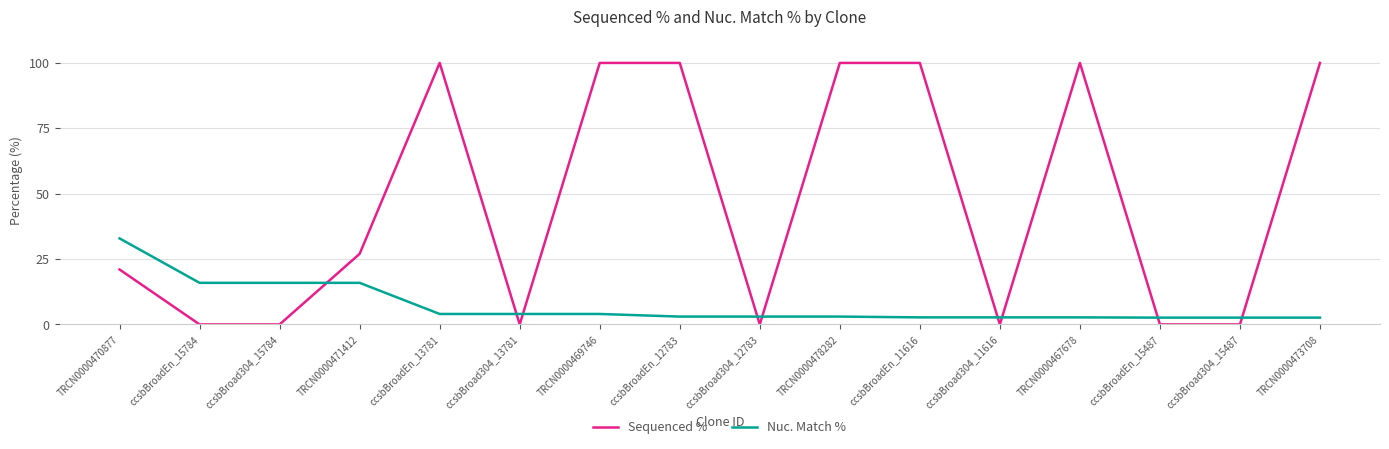

Which series has the largest range (max minus min)?

Sequenced %